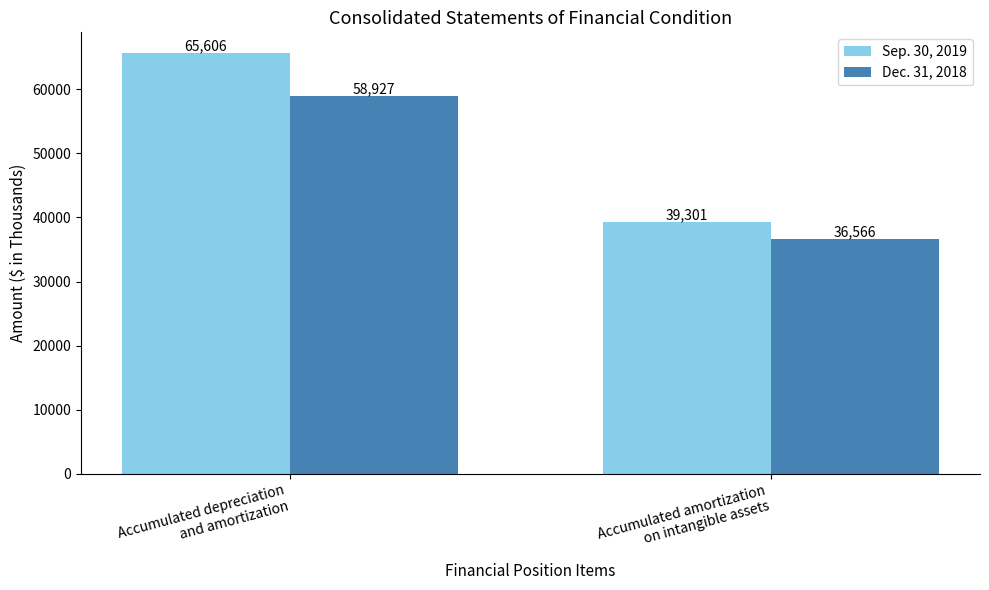

Which category has the lowest value across all series?

Accumulated amortization
on intangible assets